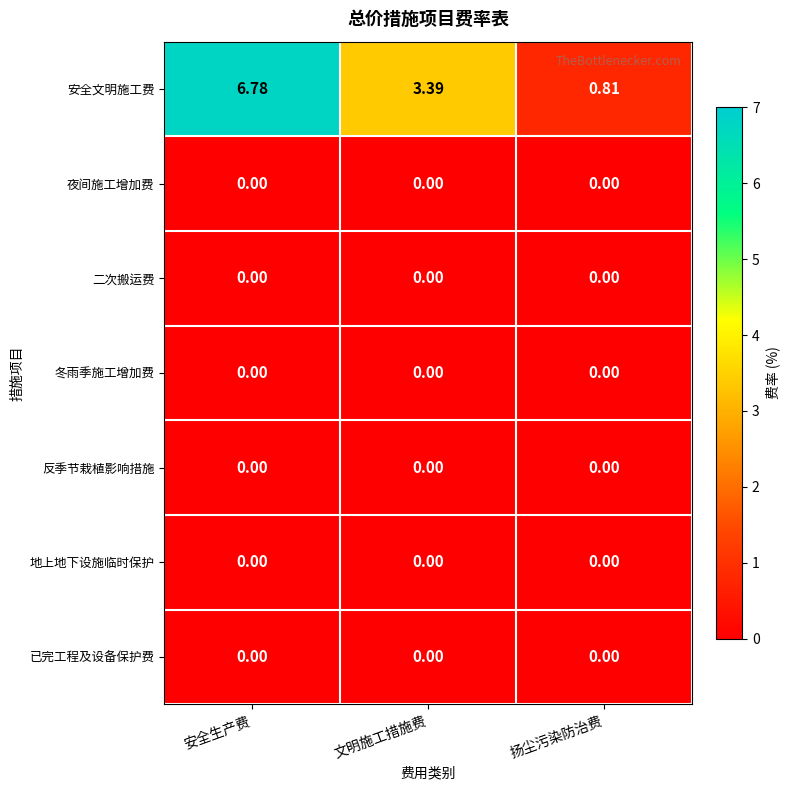

Which series has the largest total across all categories?

安全文明施工费